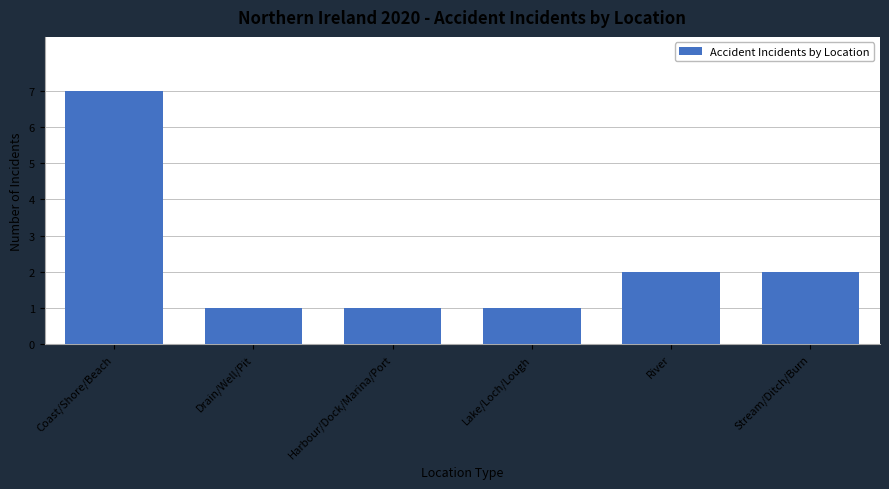

Reading left to right, what are all the values shown in this chart?

7	1	1	1	2	2